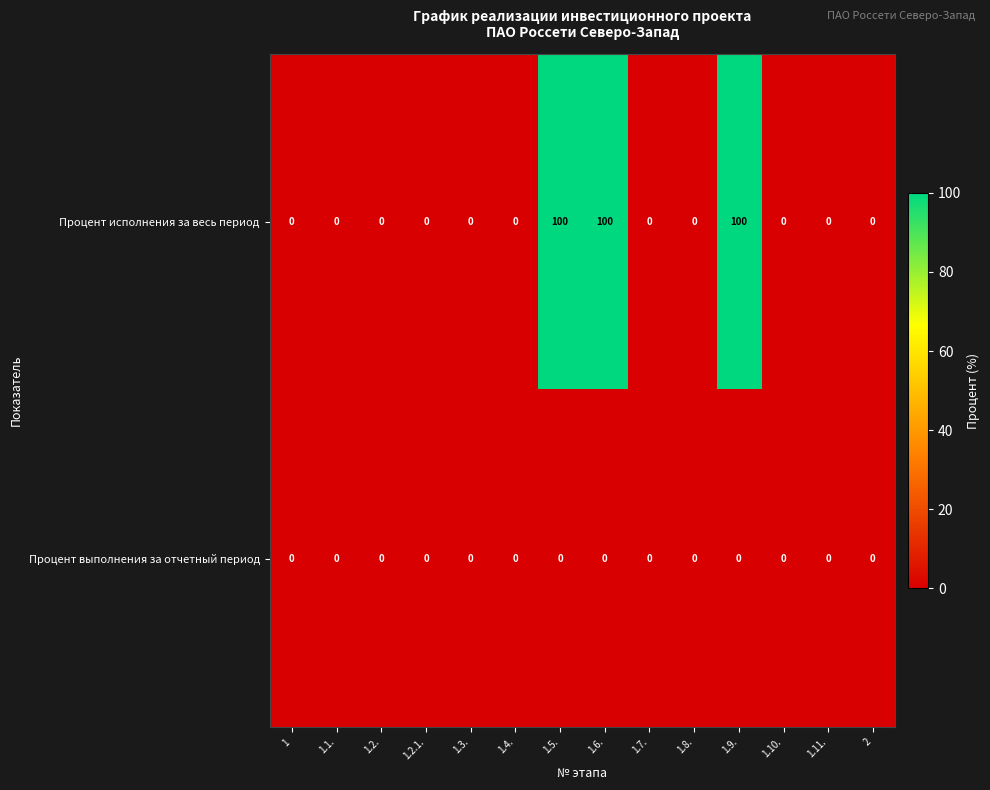

Reading left to right, list all the values displayed in this chart.

Процент исполнения за весь период: 1=0	1.1.=0	1.2.=0	1.2.1.=0	1.3.=0	1.4.=0	1.5.=100	1.6.=100	1.7.=0	1.8.=0	1.9.=100	1.10.=0	1.11.=0	2=0
Процент выполнения за отчетный период: 1=0	1.1.=0	1.2.=0	1.2.1.=0	1.3.=0	1.4.=0	1.5.=0	1.6.=0	1.7.=0	1.8.=0	1.9.=0	1.10.=0	1.11.=0	2=0